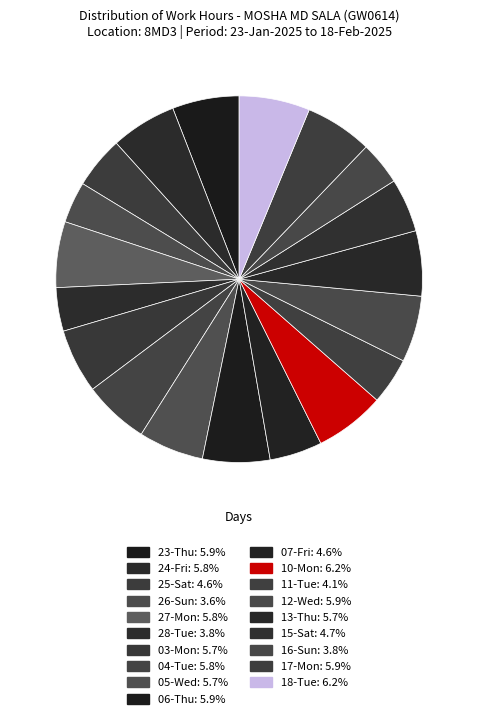

Approximately how many times larger is the value at 11-Tue compared to 27-Mon?

0.7